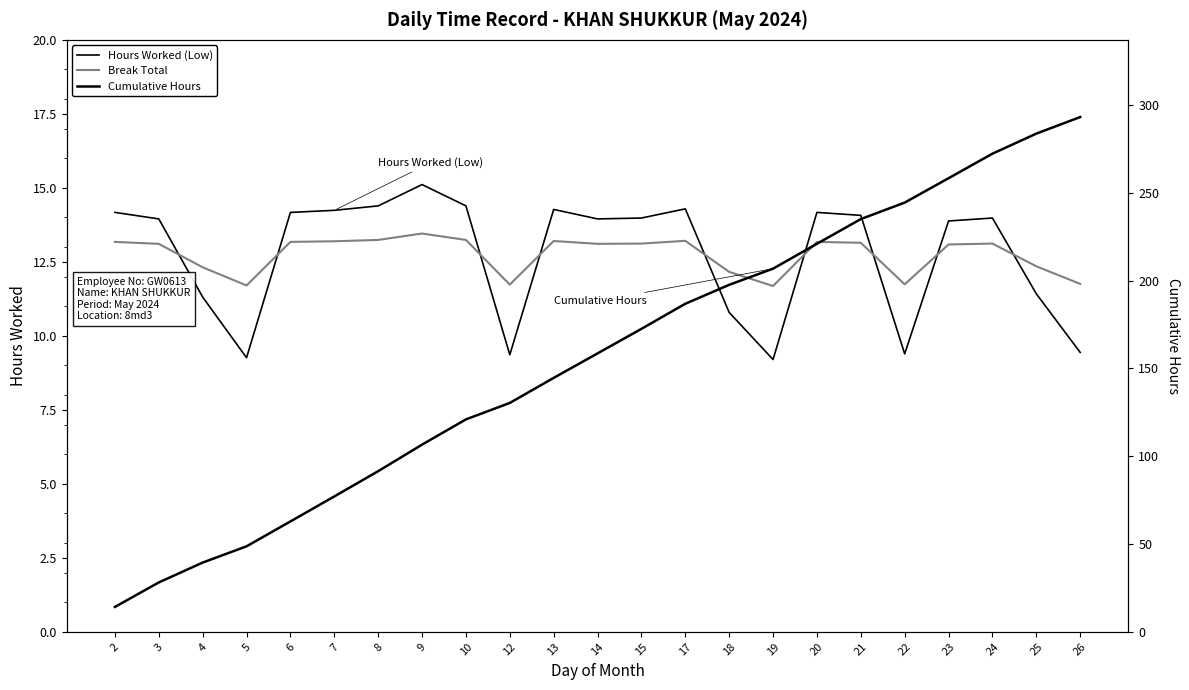

What is the difference between the second highest and second lowest values in the Break Total series?

1.5